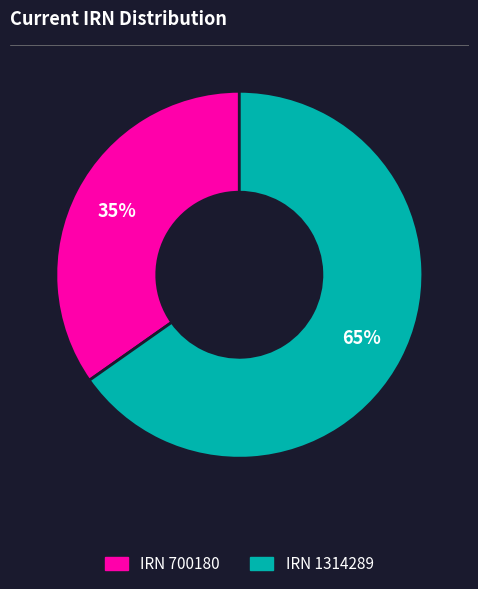

To the nearest percent, what is the average slice percentage?

50%